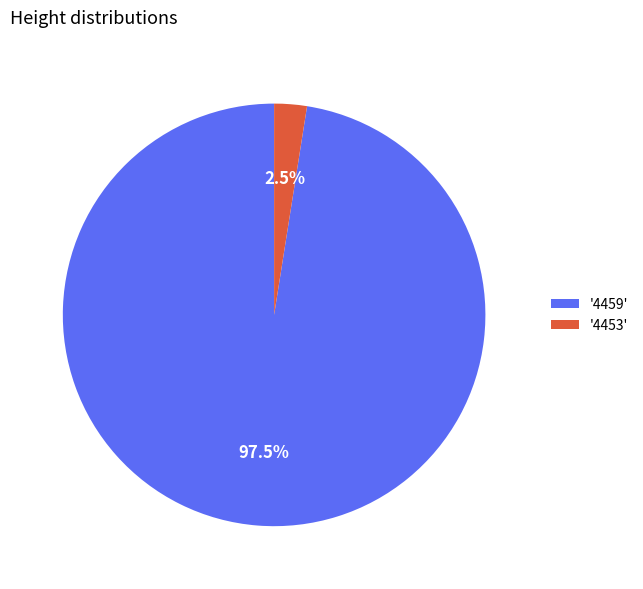

Which slice is the largest?

'4459'